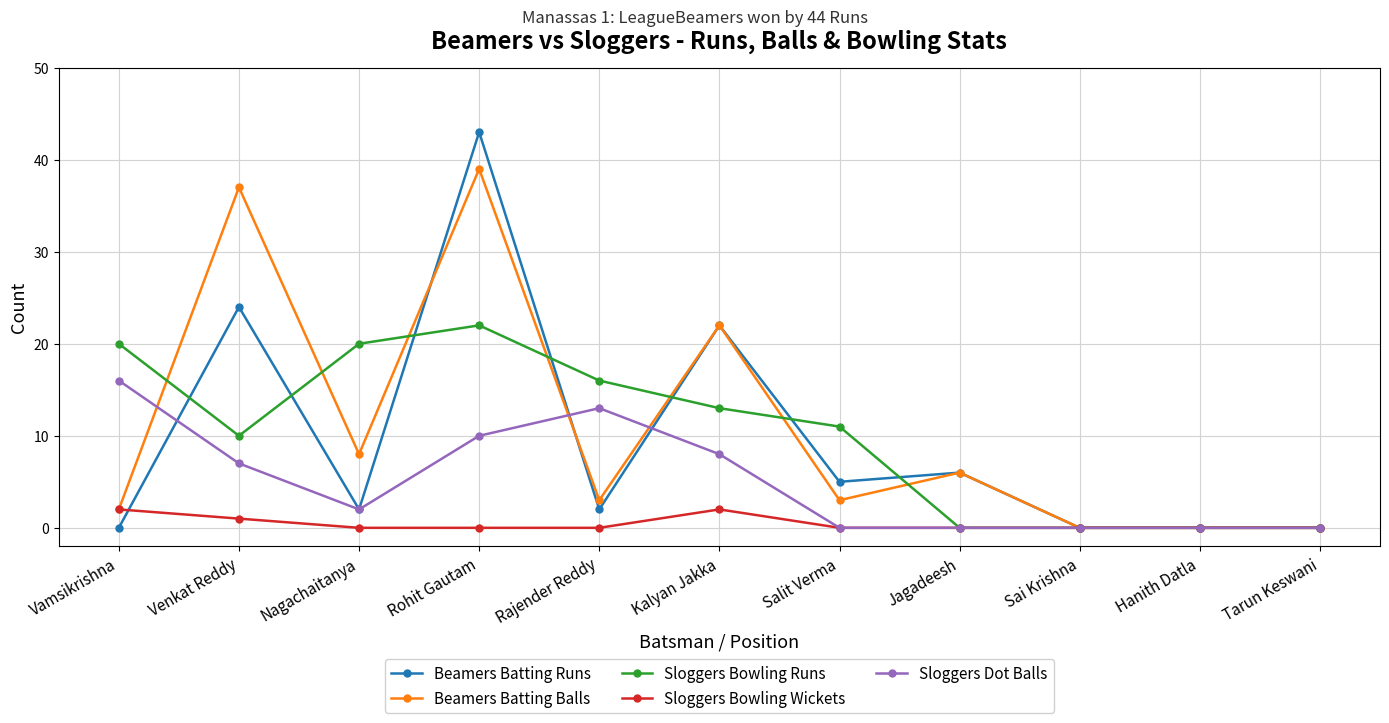

Where is the first local minimum for Sloggers Dot Balls?

Nagachaitanya